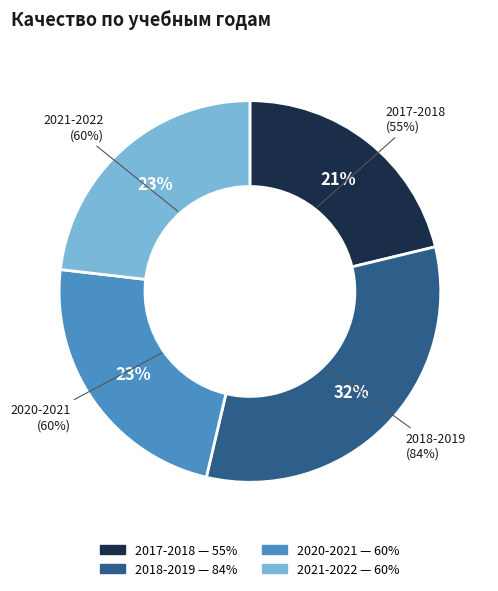

Rank the categories by value from lowest to highest.

2017-2018, 2020-2021, 2021-2022, 2018-2019